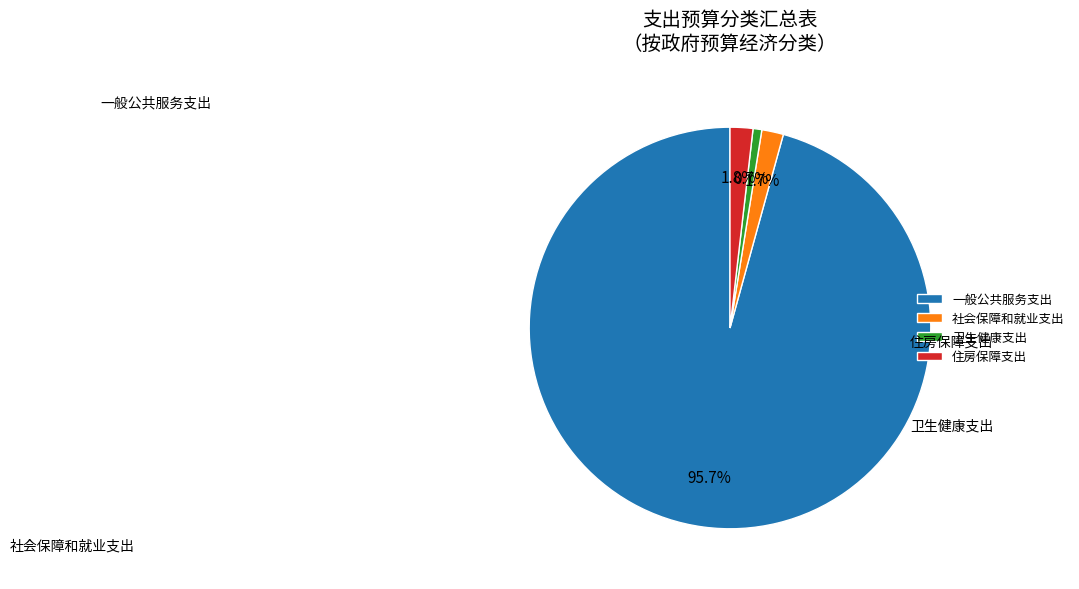

To the nearest percent, what portion does 卫生健康支出 represent?

1%